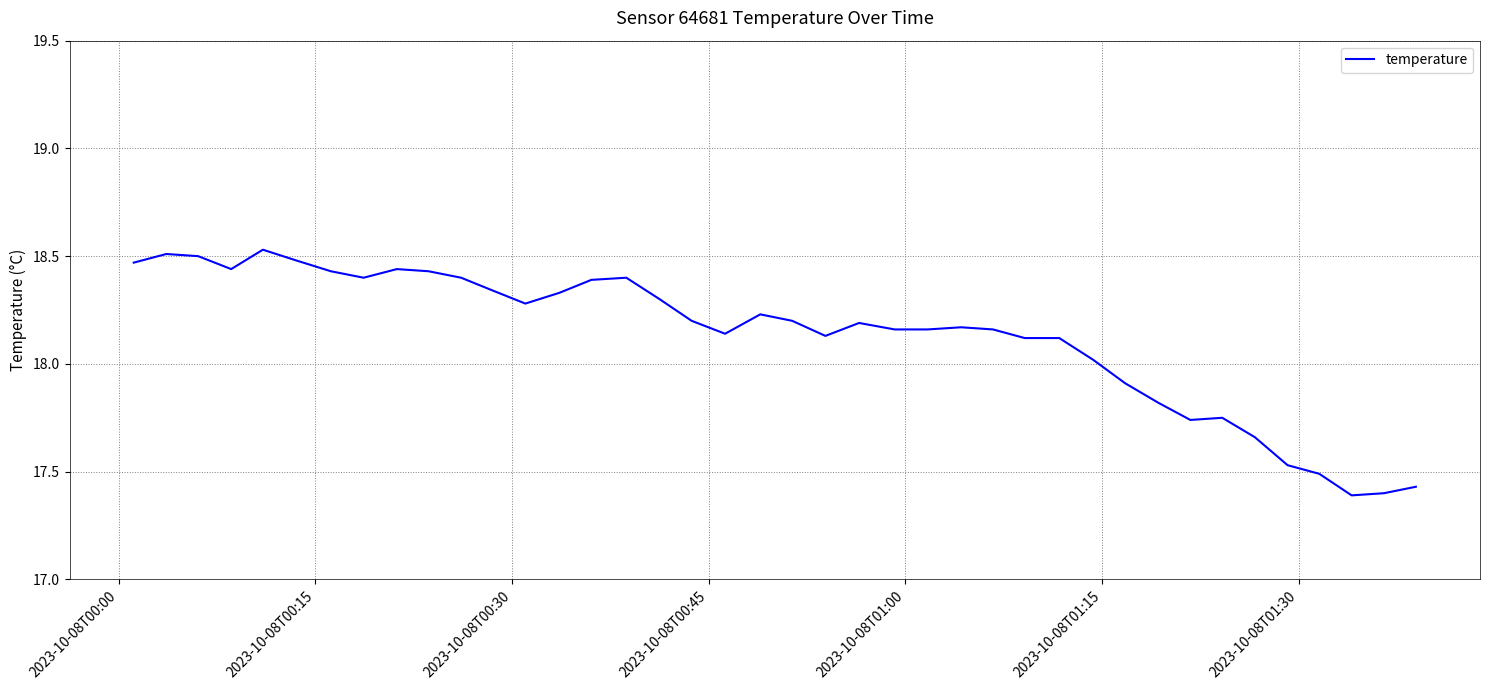

Does the chart display data point markers on the line(s)?

No